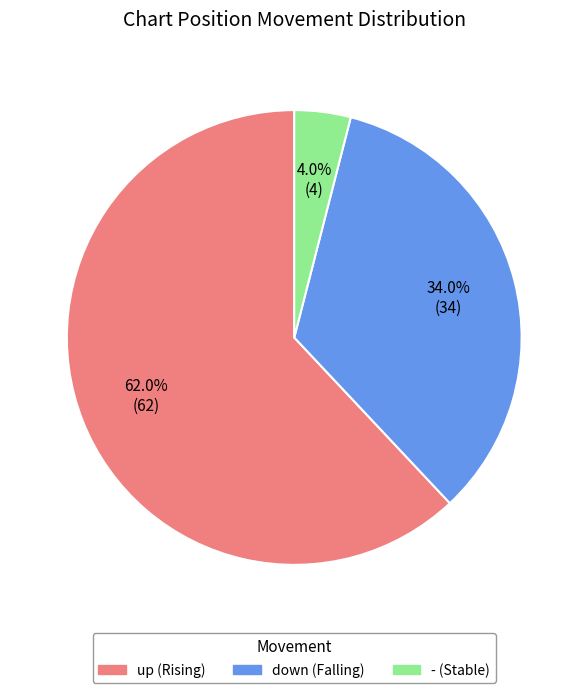

True or false: up accounts for 62% of the total.

True